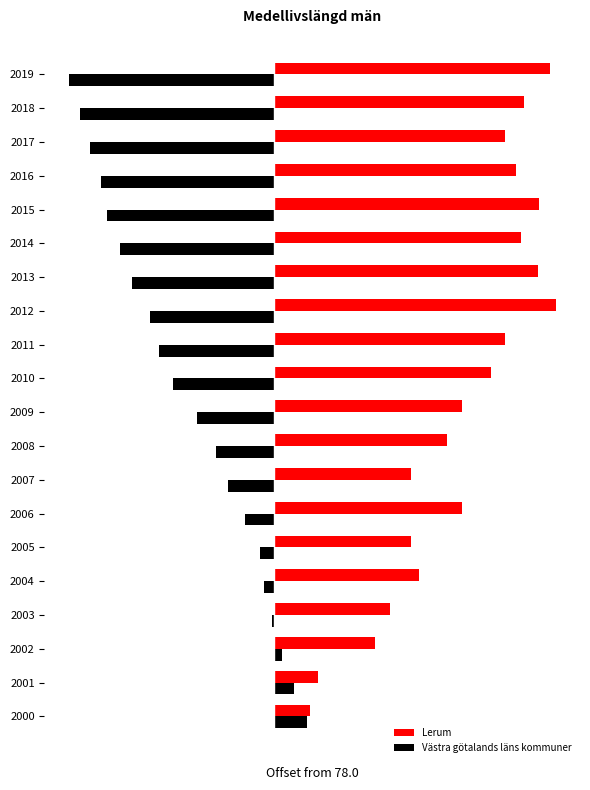

Reading left to right, list all the values displayed in this chart.

Lerum: 0.5	0.6	1.4	1.6	2.0	1.9	2.6	1.9	2.4	2.6	3.0	3.2	3.9	3.7	3.4	3.7	3.3	3.2	3.5	3.8
Västra götalands läns kommuner: 0.5	0.3	0.1	-0.0	-0.1	-0.2	-0.4	-0.6	-0.8	-1.1	-1.4	-1.6	-1.7	-2.0	-2.1	-2.3	-2.4	-2.5	-2.7	-2.8